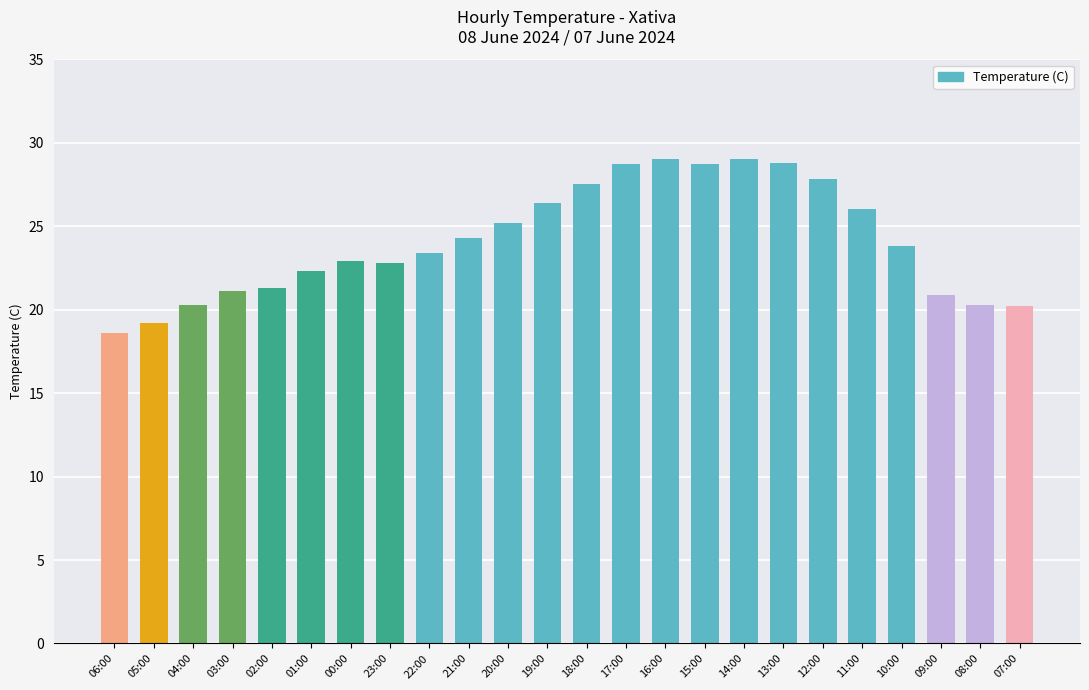

What position from the right is 05:00?

23